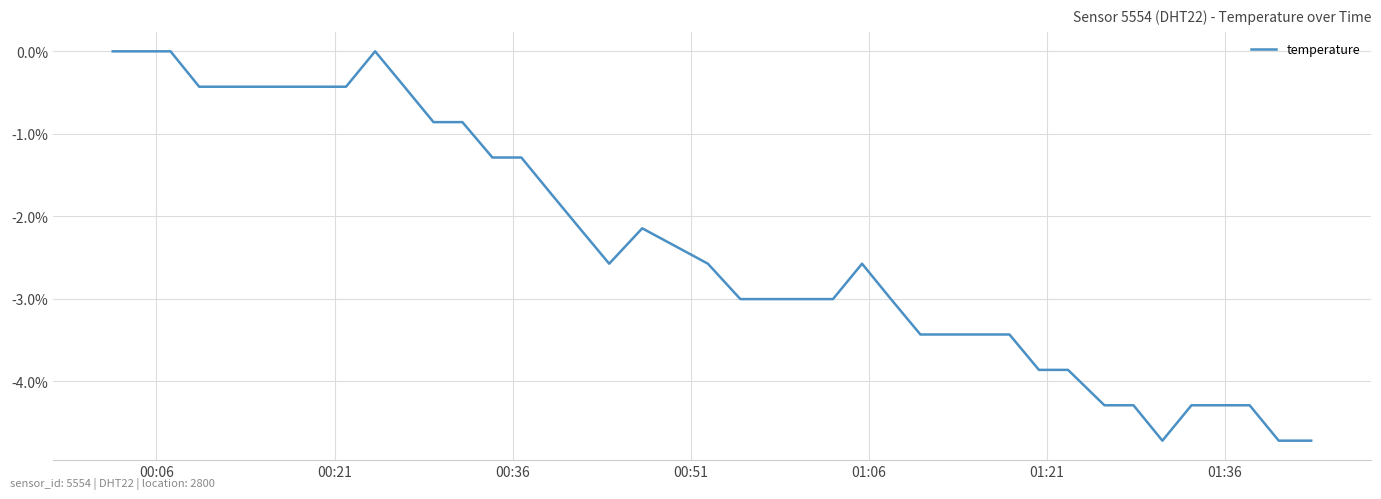

What is the minimum value shown in the chart?

-4.7